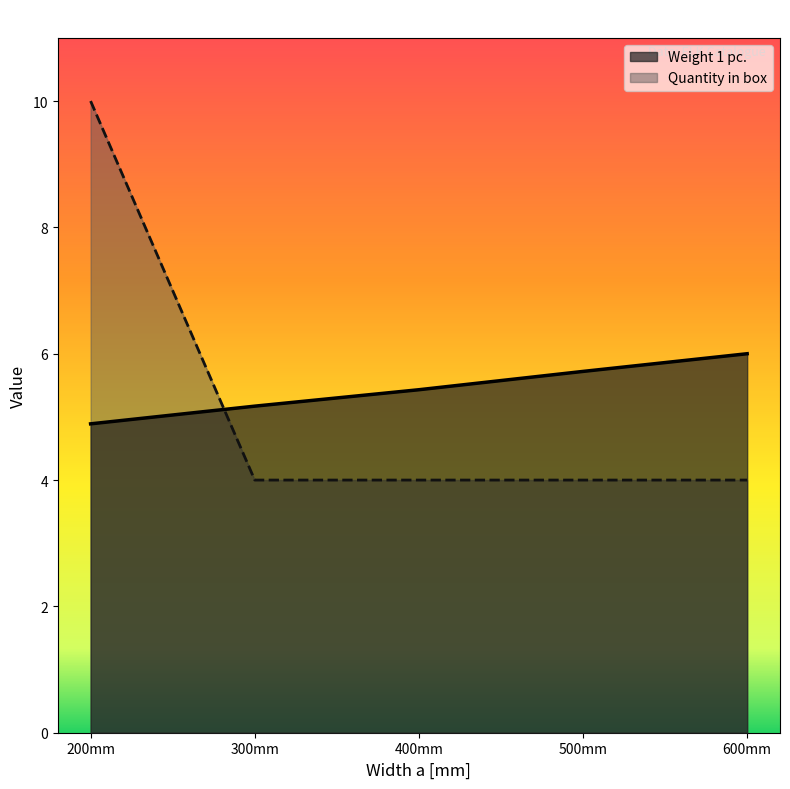

What is the sum of all Quantity in box values?

26.0